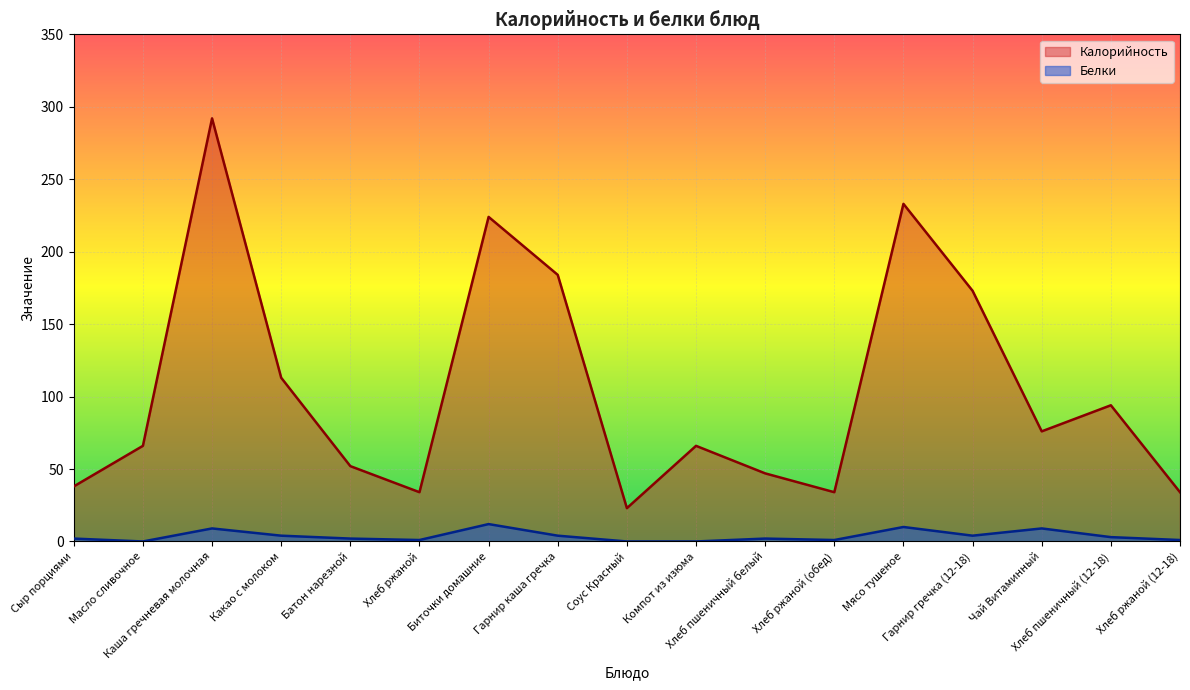

Reading left to right, transcribe all the data shown in this chart.

Калорийность: 38	66	292	113	52	34	224	184	23	66	47	34	233	173	76	94	34
Белки: 2	0	9	4	2	1	12	4	0	0	2	1	10	4	9	3	1